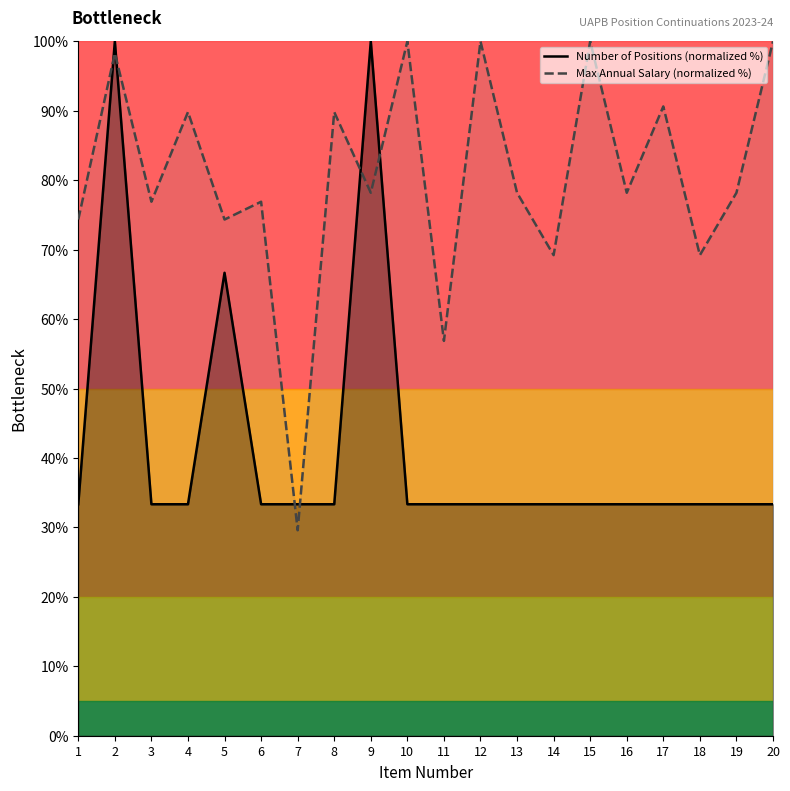

How many interior local valleys does the Max Annual Salary (normalized %) series have?

8